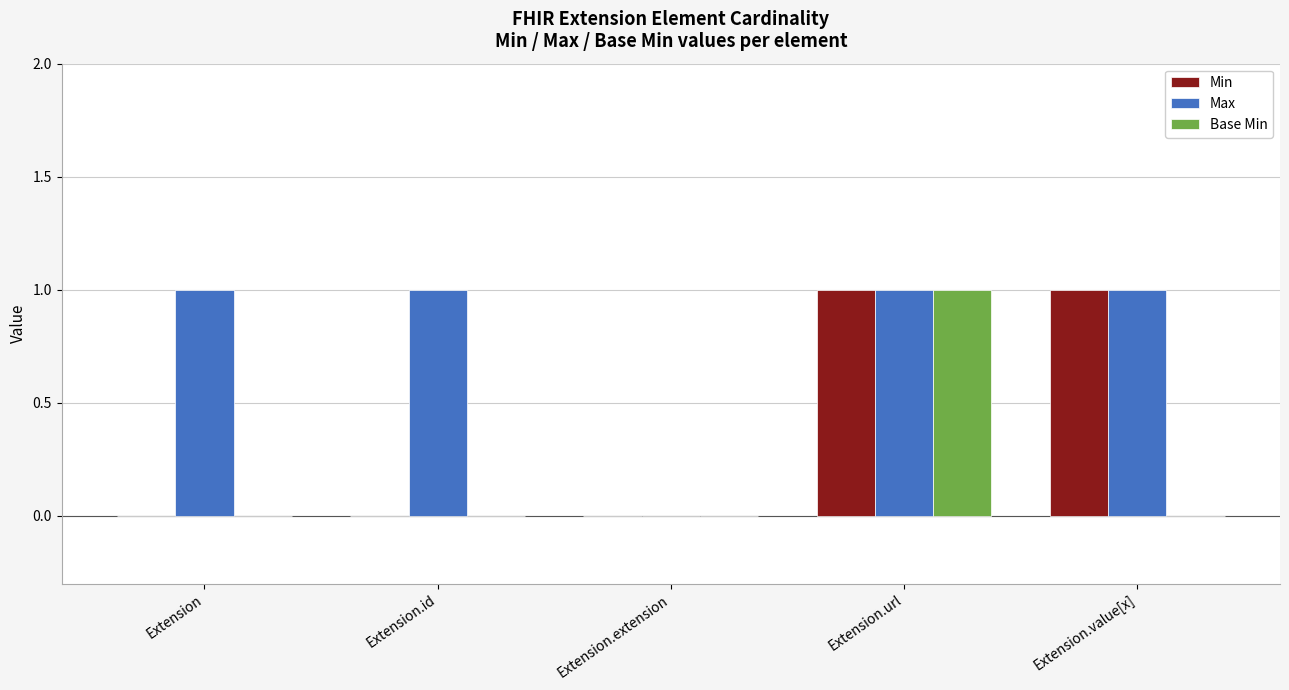

True or false: Base Min has a value of 0 at Extension.extension.

True